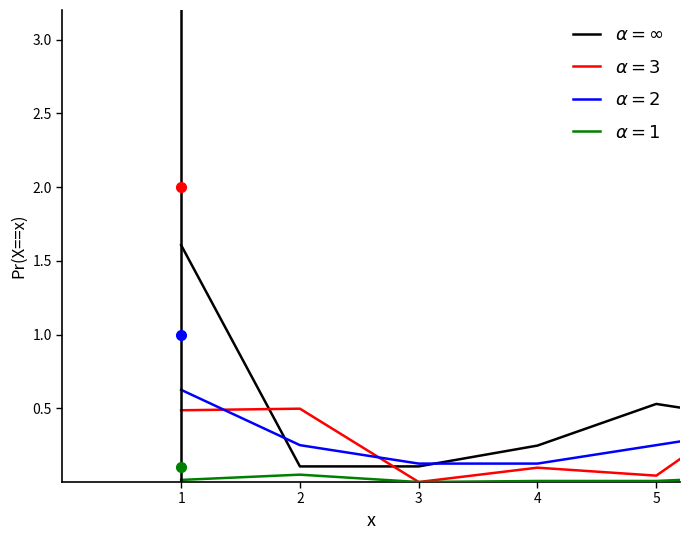

The Hombres alumnos series shows 0.0 at 10. True or false?

True